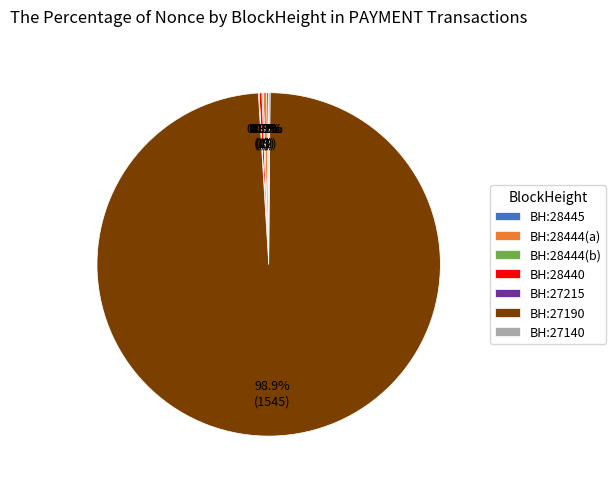

Which slice is the largest?

BH:27190